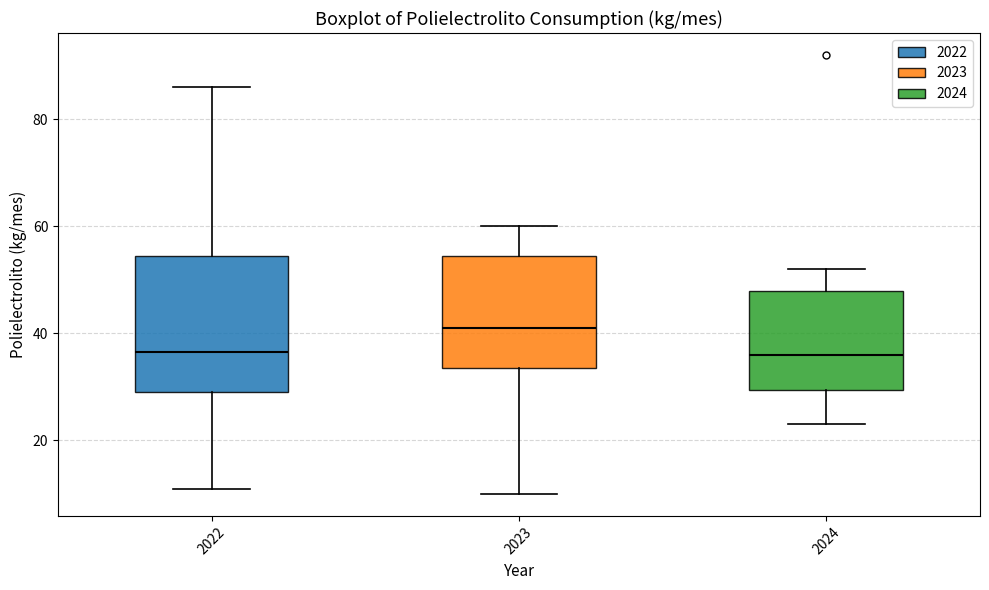

Reading left to right, transcribe this box plot: for each box, give where its median line is, the range the box spans, and where its two whiskers end, as read against the y-axis. The values are not printed on the chart, so give them approximately, as read against the axis.

2022: median 36, box 30 to 54, whiskers 12 to 86
2023: median 42, box 34 to 54, whiskers 10 to 60
2024: median 36, box 30 to 48, whiskers 24 to 52